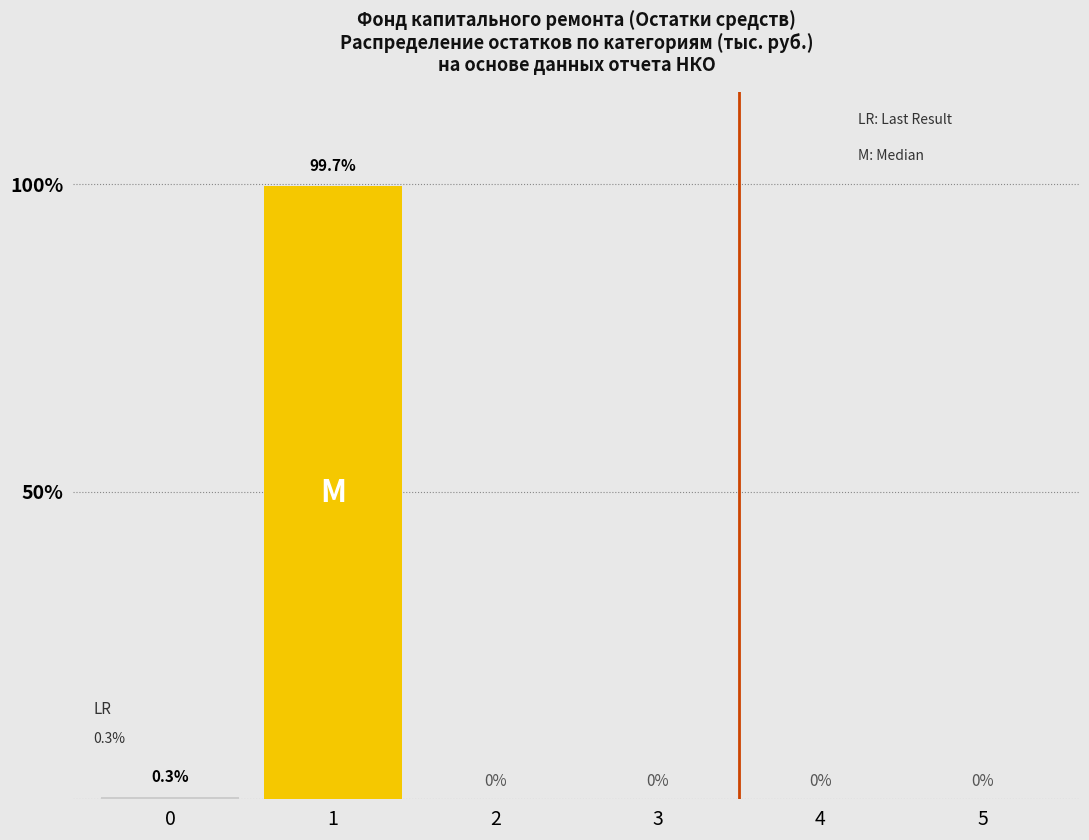

Reading left to right, transcribe all the data shown in this chart.

0=0.3	1=99.7	2=0.0	3=0.0	4=0.0	5=0.0